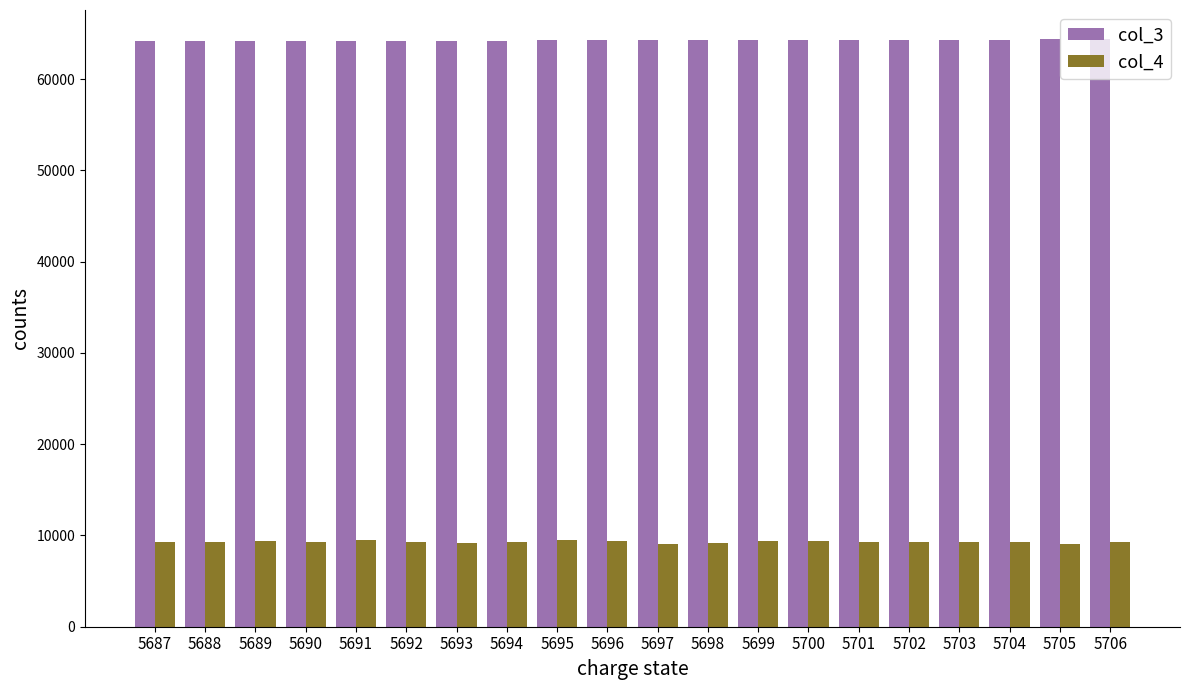

How many data points does each series have?

20